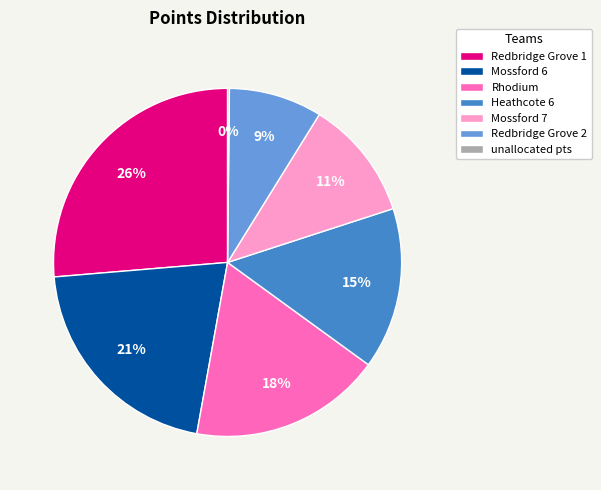

What is the ratio of the value at Redbridge Grove 1 to the value at Mossford 7?

2.4